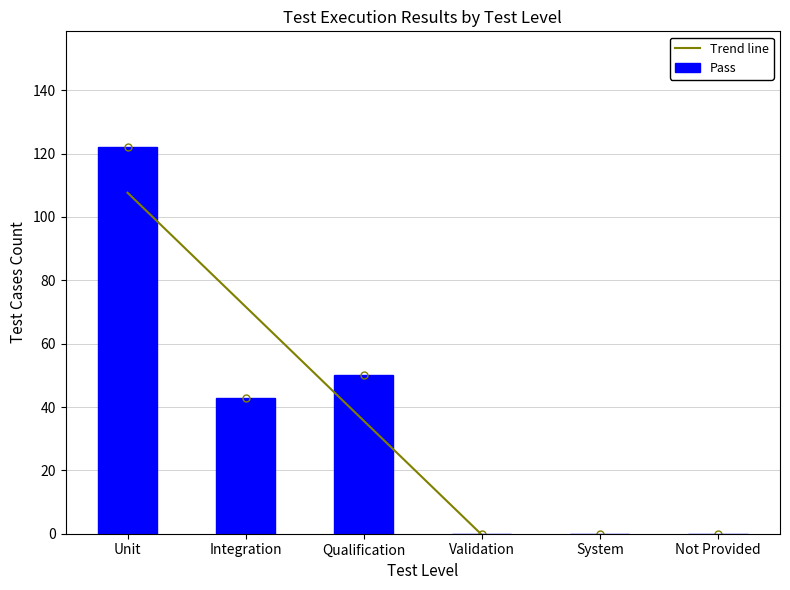

What is the greatest value displayed?

122